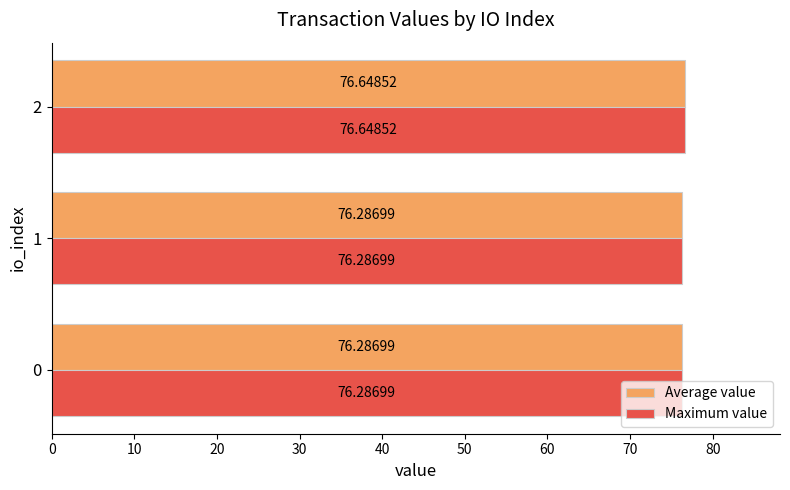

Which category has the highest value across all series?

2